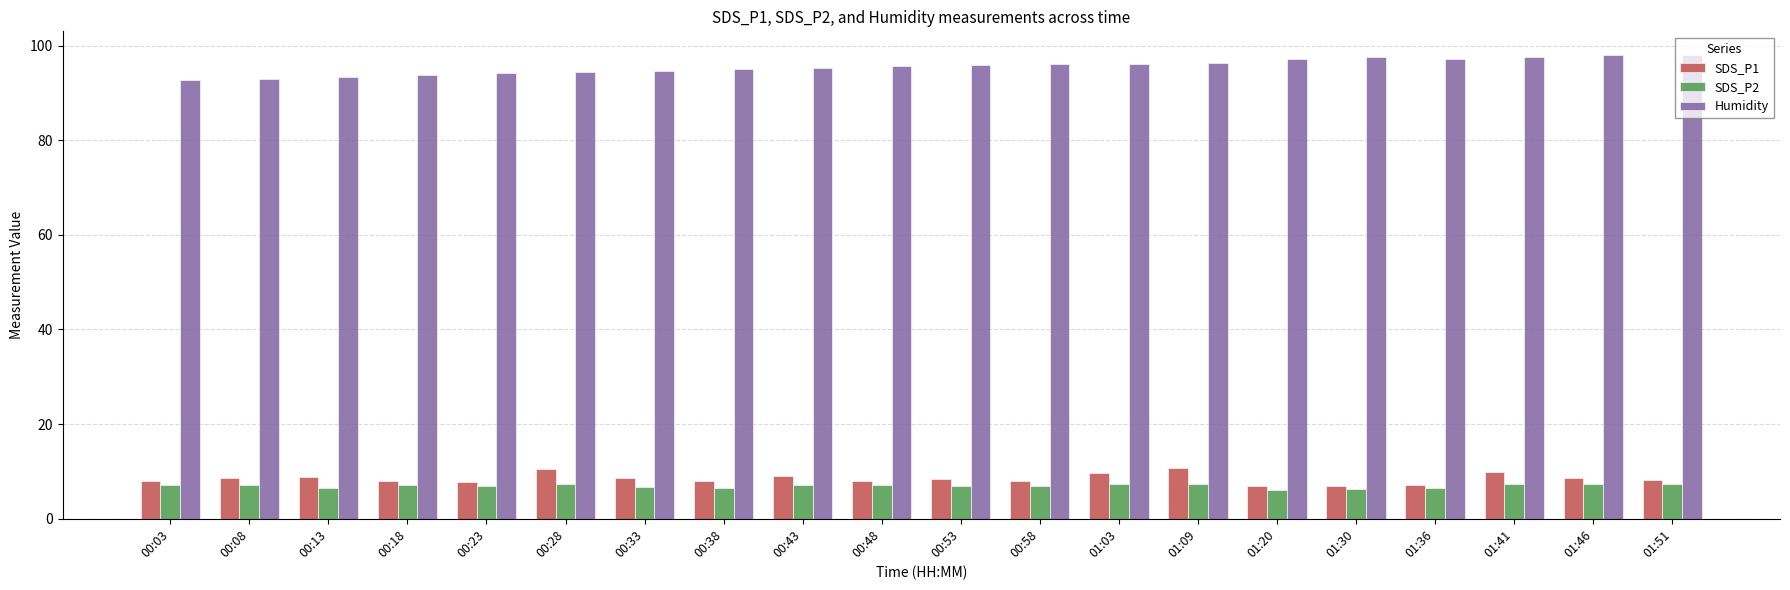

What are all the series names shown in the legend?

SDS_P1, SDS_P2, Humidity